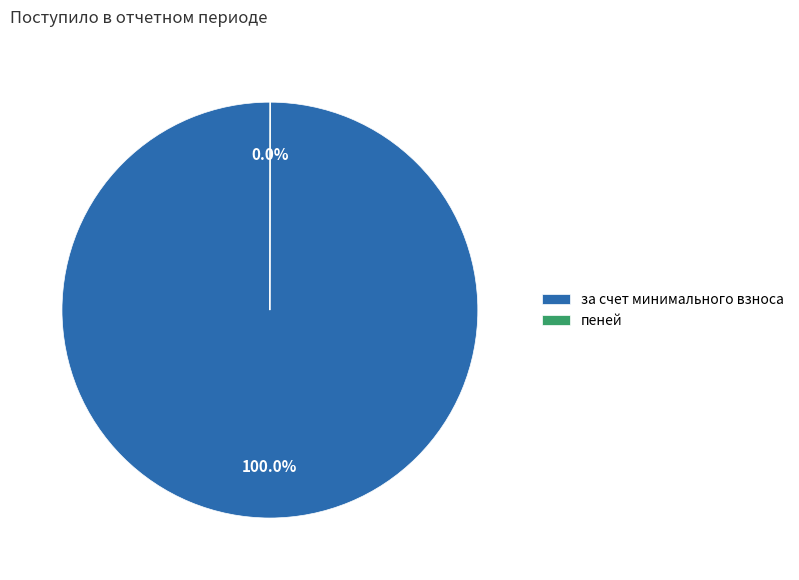

Which category has the biggest portion of the pie?

за счет минимального взноса